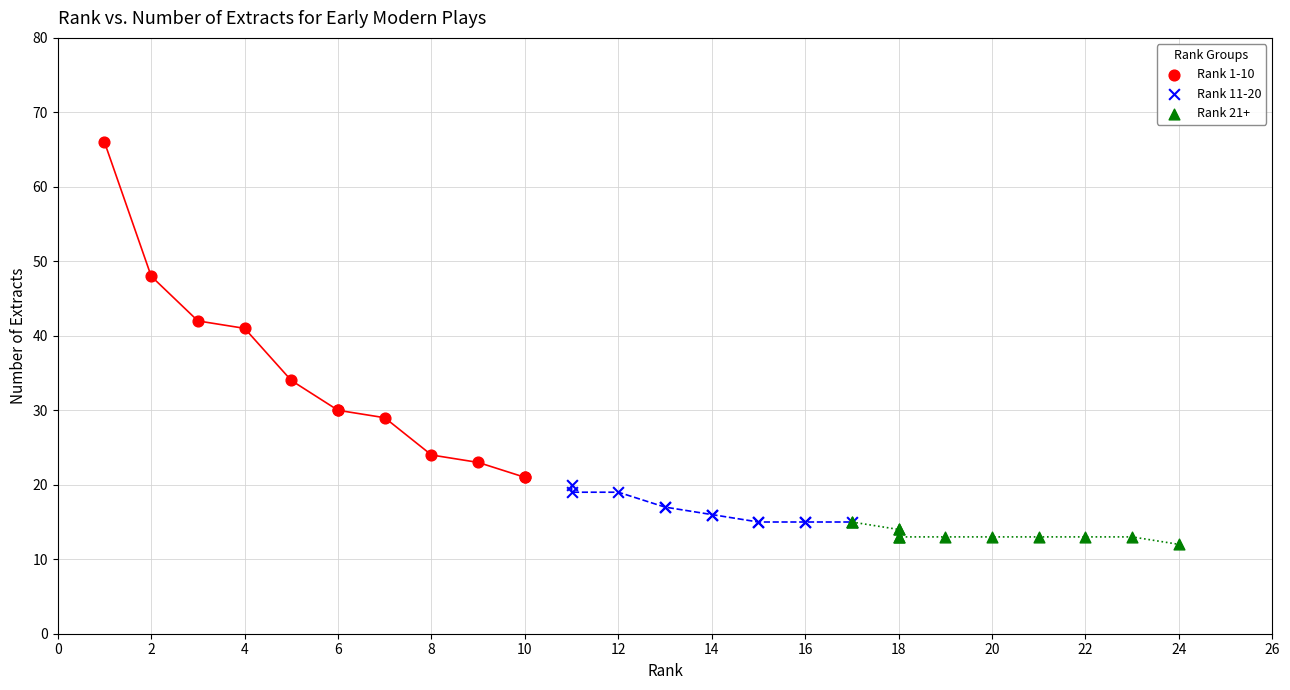

Which series has the largest Y range (max minus min)?

Rank 1-10